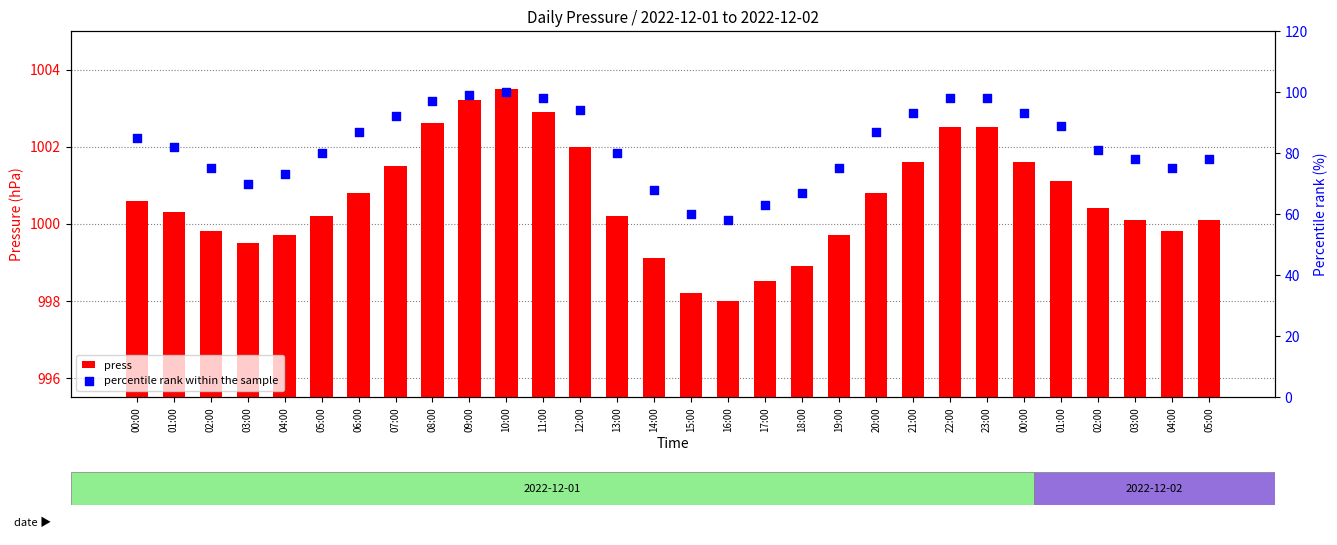

Is the value of percentile rank within the sample at 18:00 greater than the value of press at 23:00?

No